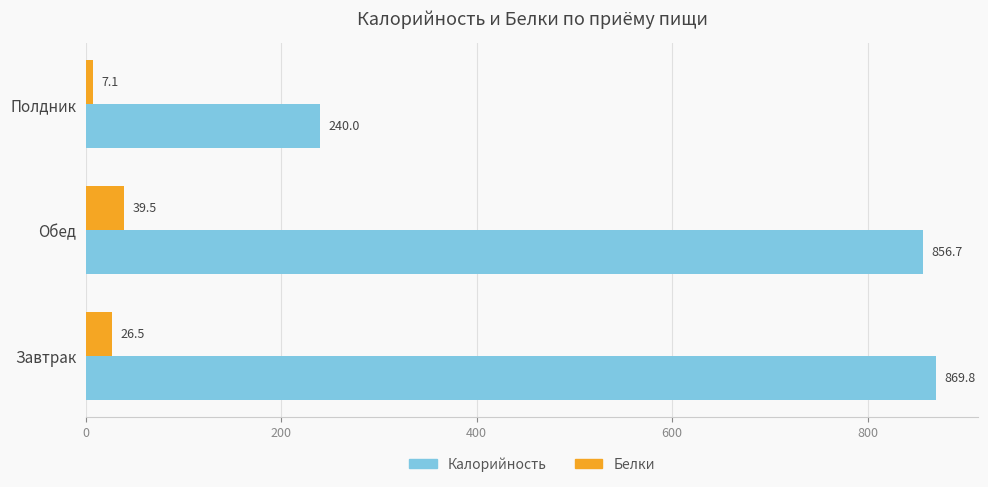

What is the spread (max minus min) of values at Полдник?

232.9